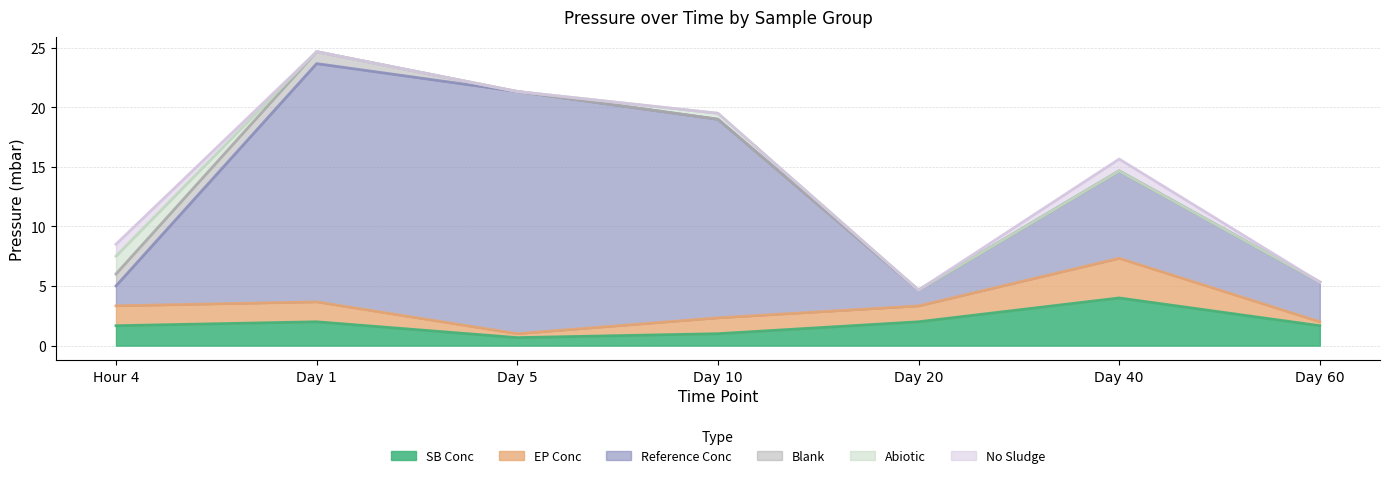

In No Sludge, how many points are higher than both neighbors (excluding endpoints)?

1